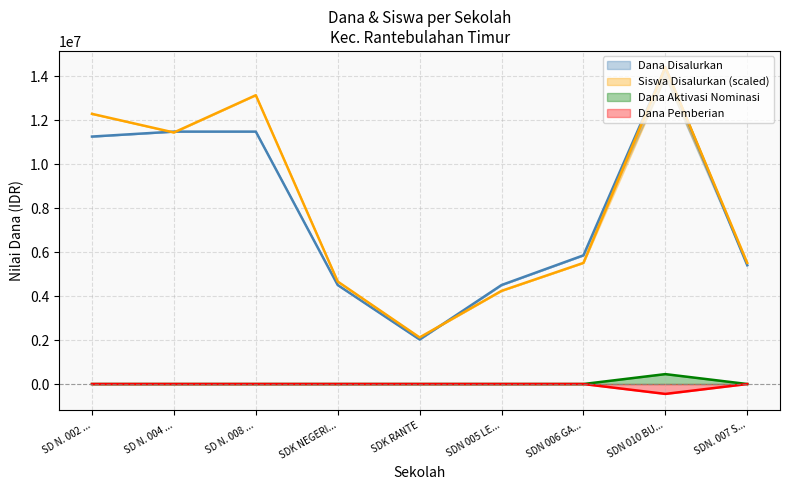

What is the difference between the highest and lowest values at SDN 005 LE...?

4500000.0